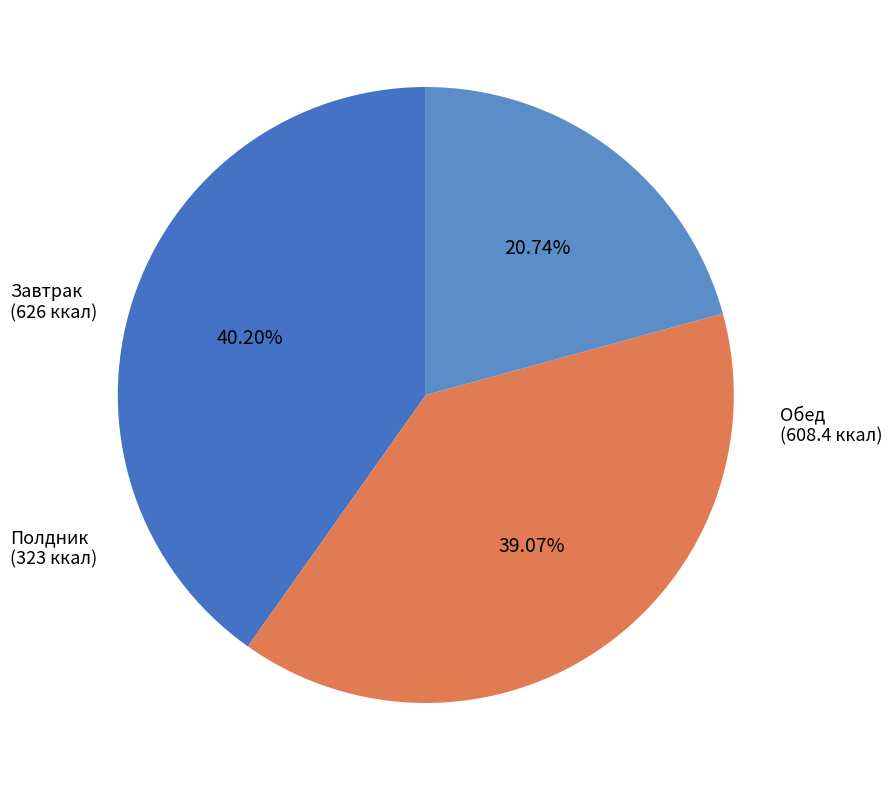

Rank the categories by value from lowest to highest.

Полдник, Обед, Завтрак